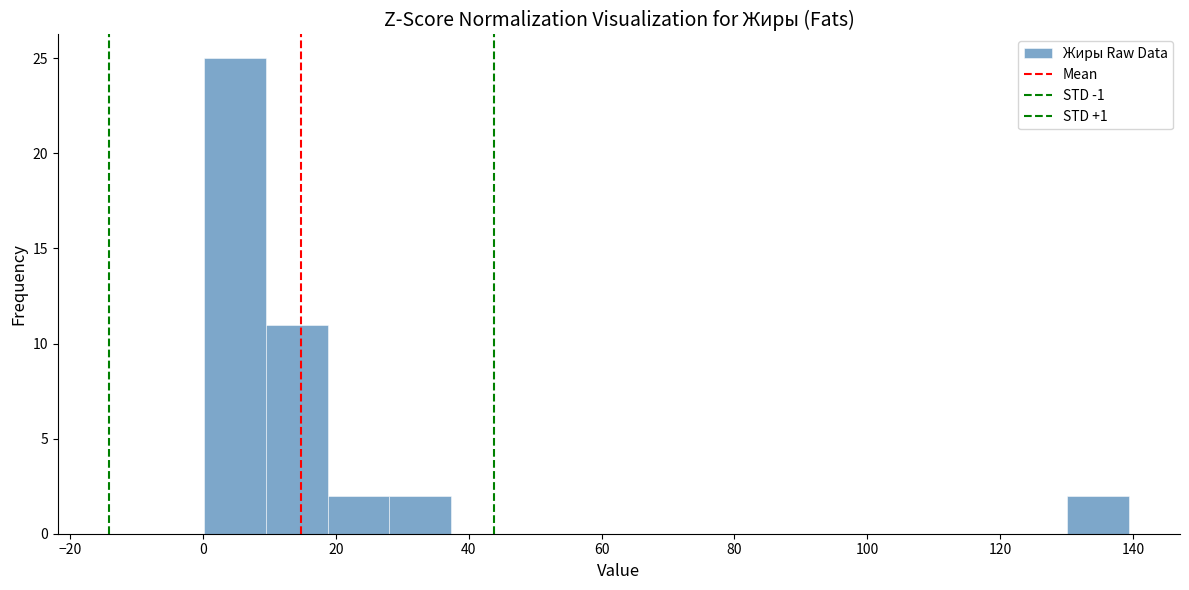

Over which range of the x-axis is the bar tallest?

0 to 10